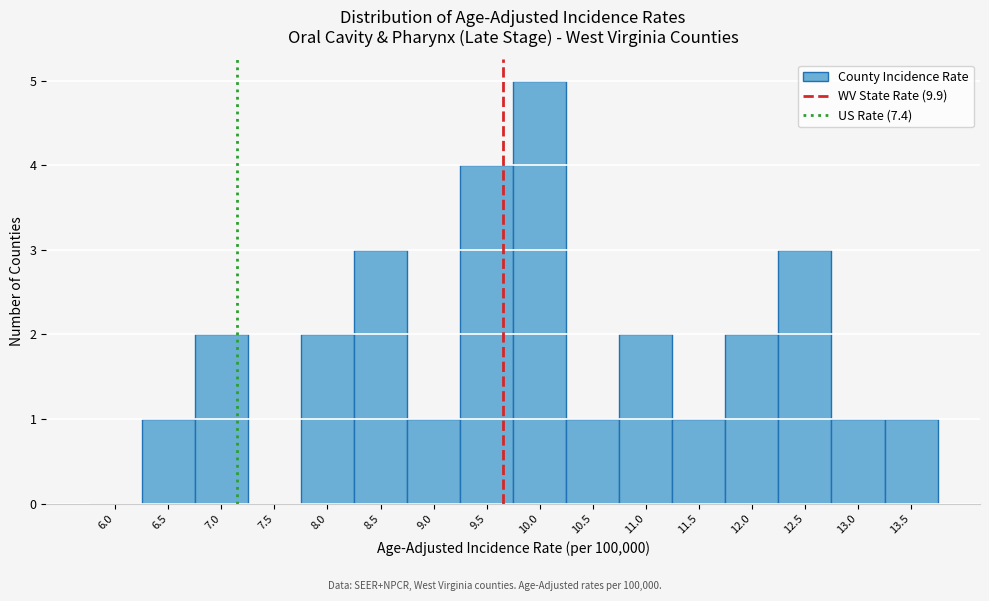

Reading right to left, what are all the values shown in this chart?

13.5=1	13.0=1	12.5=3	12.0=2	11.5=1	11.0=2	10.5=1	10.0=5	9.5=4	9.0=1	8.5=3	8.0=2	7.5=0	7.0=2	6.5=1	6.0=0